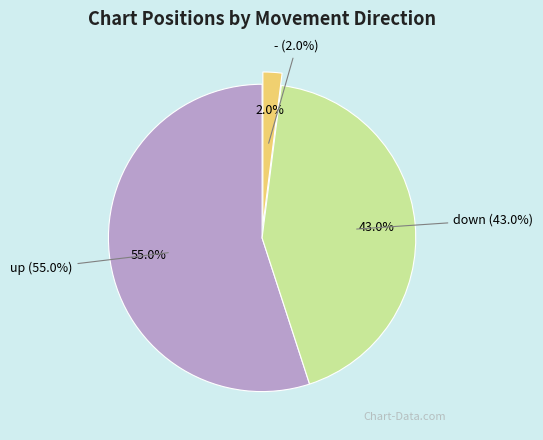

To the nearest percent, what is the average slice percentage?

33%